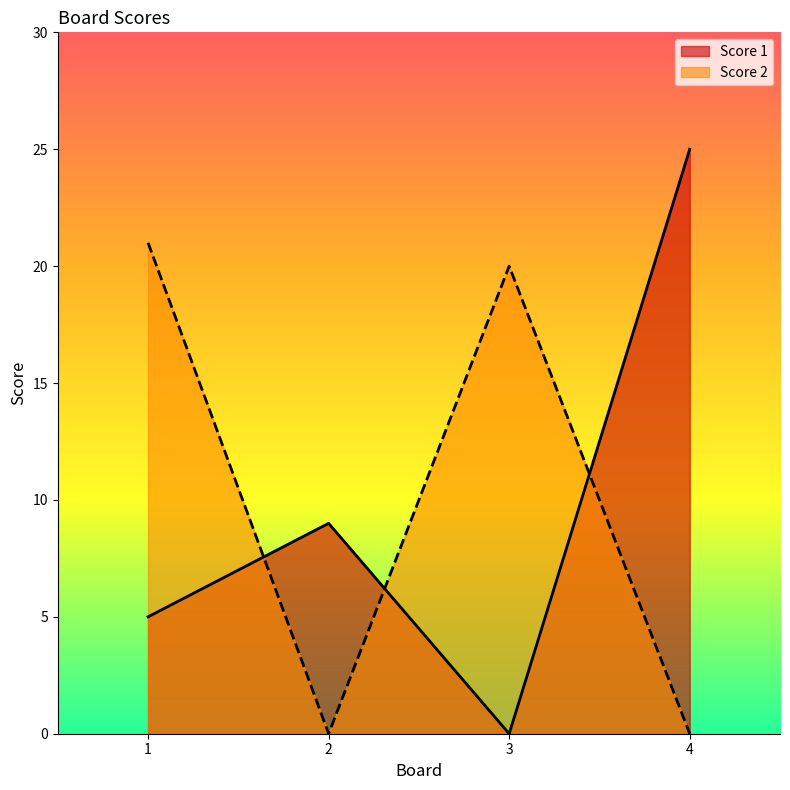

Rank the series at 1 from lowest to highest value.

Score 1, Score 2